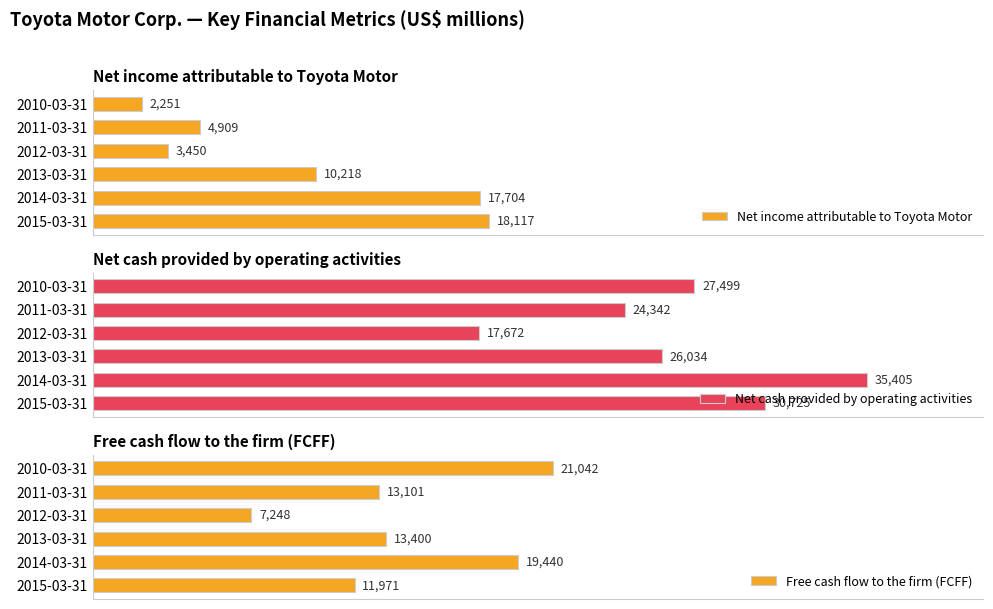

At which label is Free cash flow to the firm (FCFF) closest to 14145?

2013-03-31